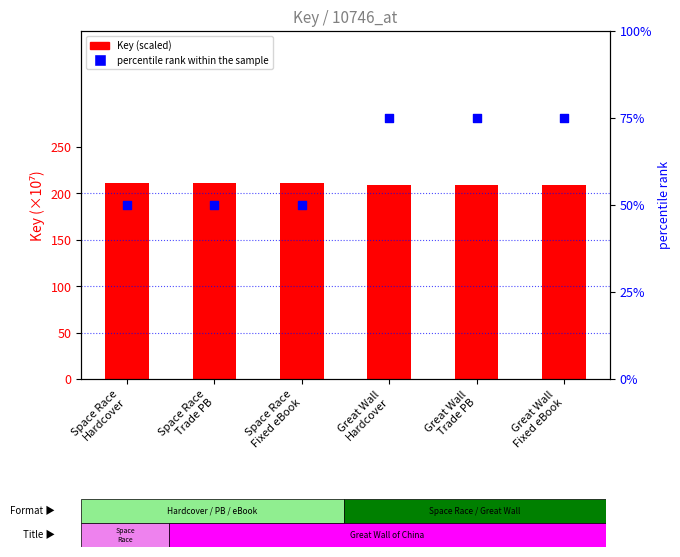

Which series has the largest Y range (max minus min)?

percentile rank within the sample